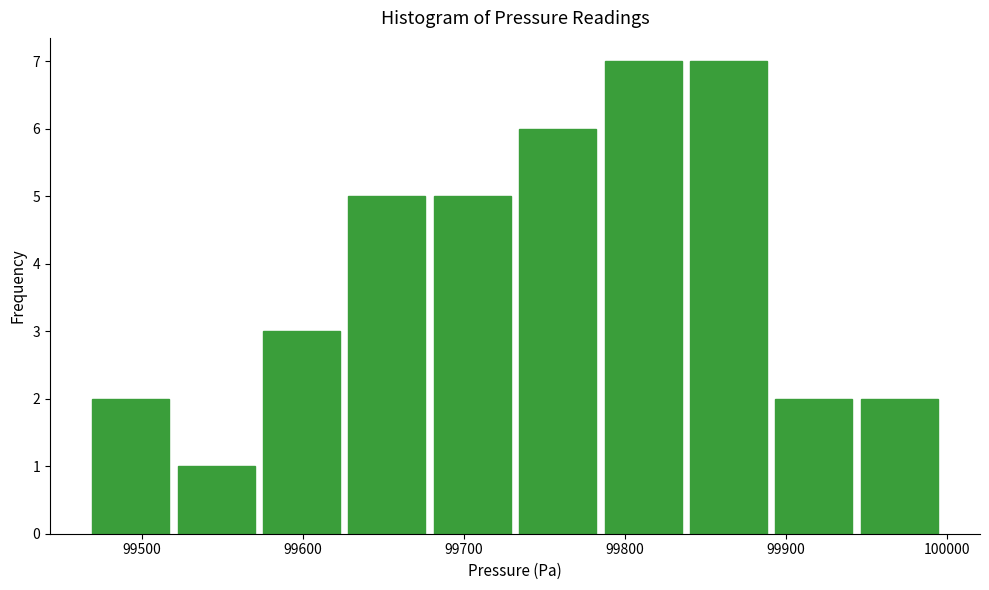

How tall is the bar that spans 99680 to 99730 on the x-axis? Neither the bar edges nor the heights are printed on the chart, so give them approximately, as read against the axes.

5